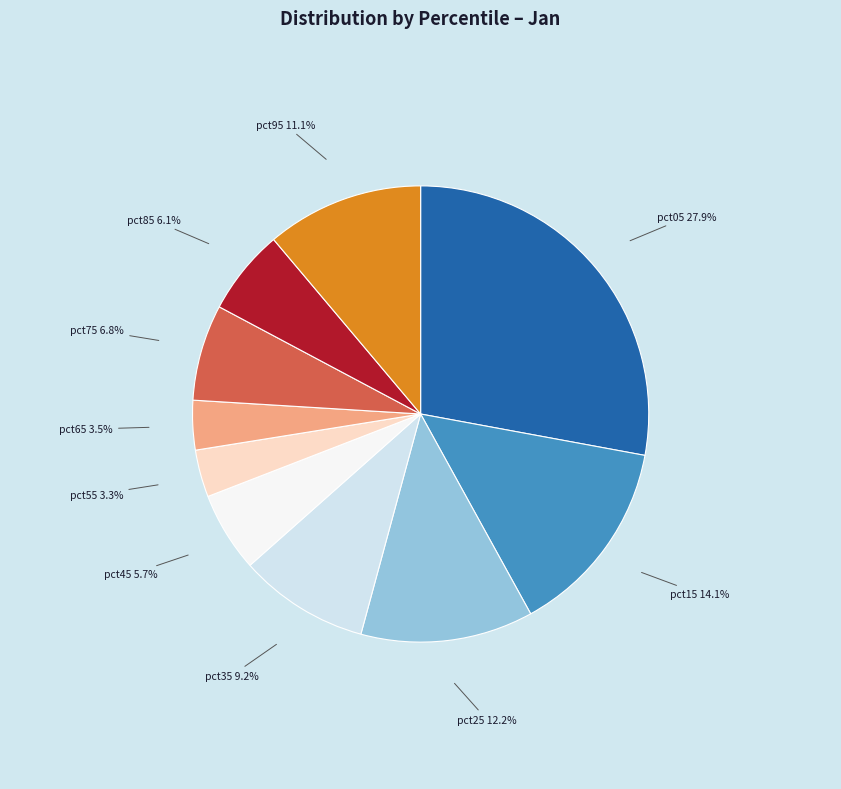

What percentage is the pct95 slice, to the nearest percent?

11%